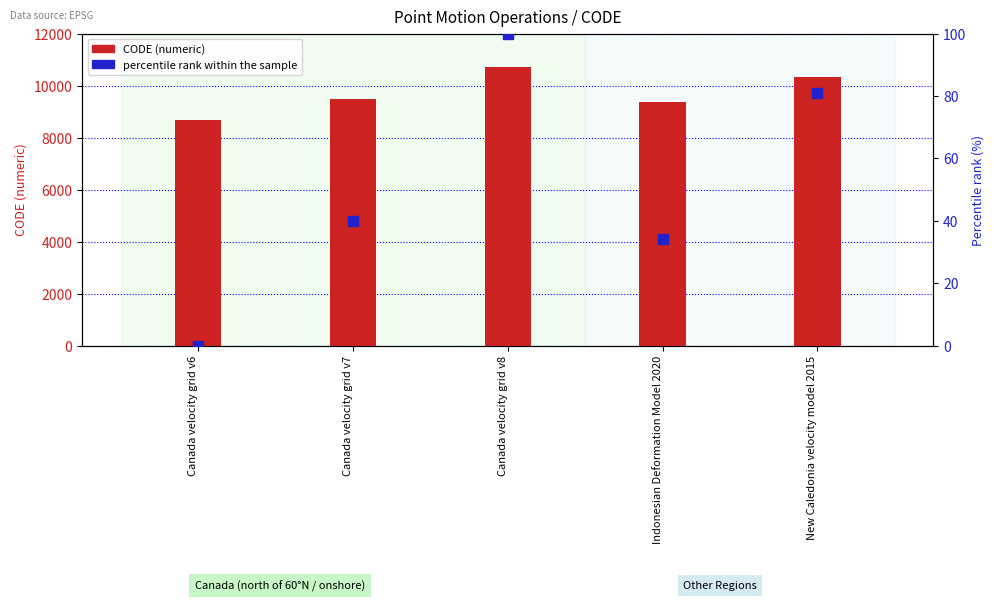

Between Canada velocity grid v7 and Indonesian Deformation Model 2020, which is larger?

Canada velocity grid v7